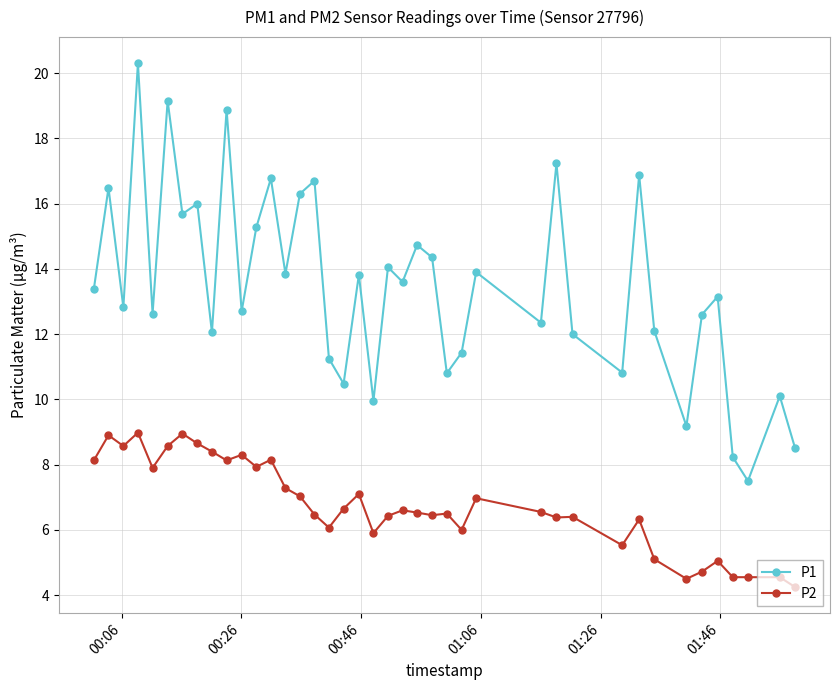

True or false: P2 and P1 intersect in this chart.

False